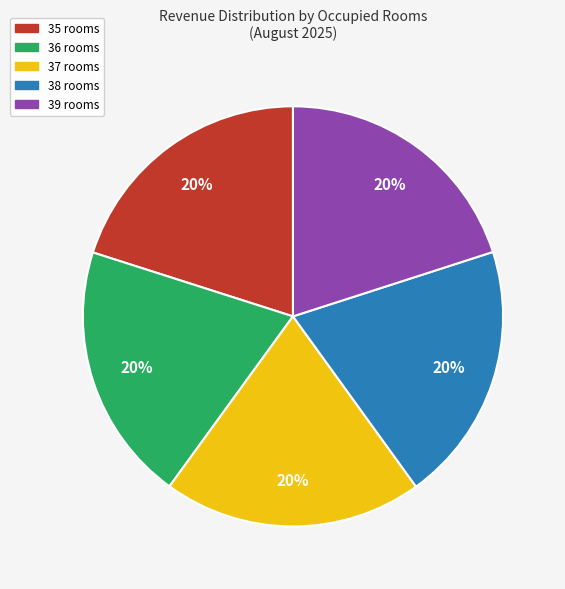

Is there a majority slice in this chart?

No